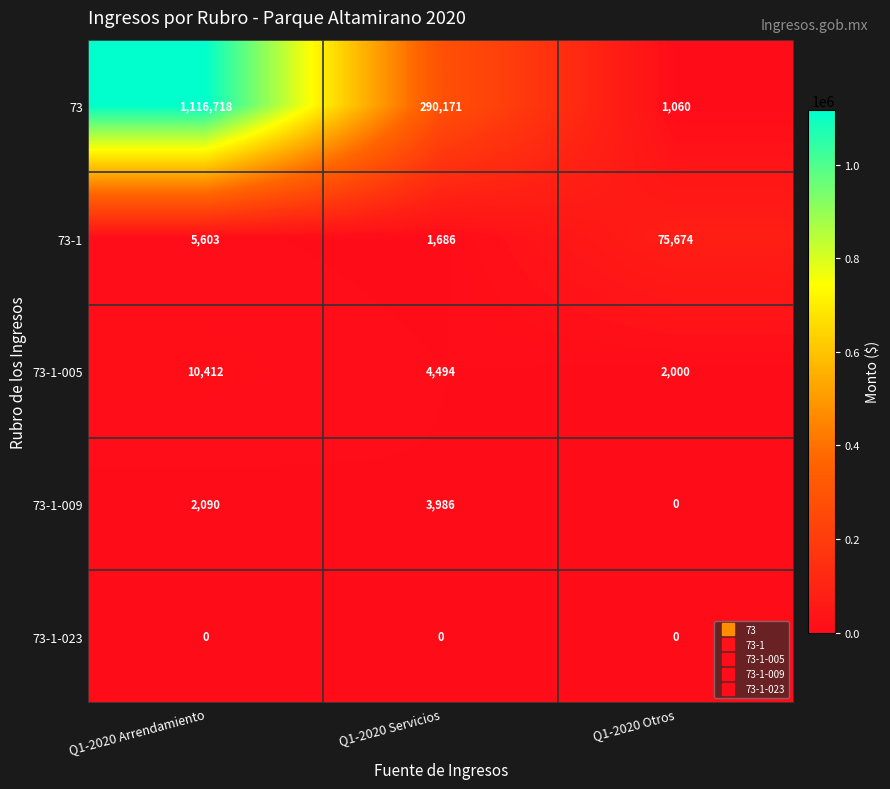

Reading left to right, what are all the values shown in this chart?

73: 1116718	290171	1060
73-1: 5603	1686	75674
73-1-005: 10412	4494	2000
73-1-009: 2090	3986	0
73-1-023: 0	0	0